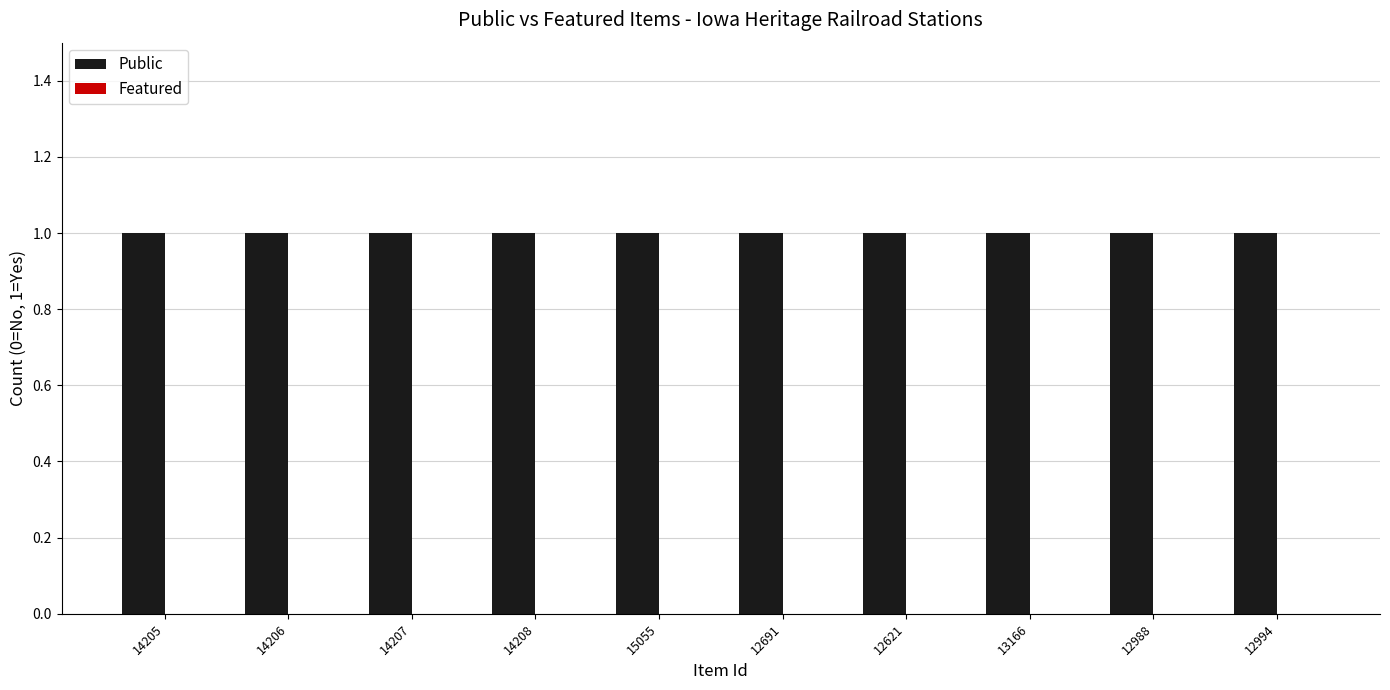

How many bars are there in total?

20